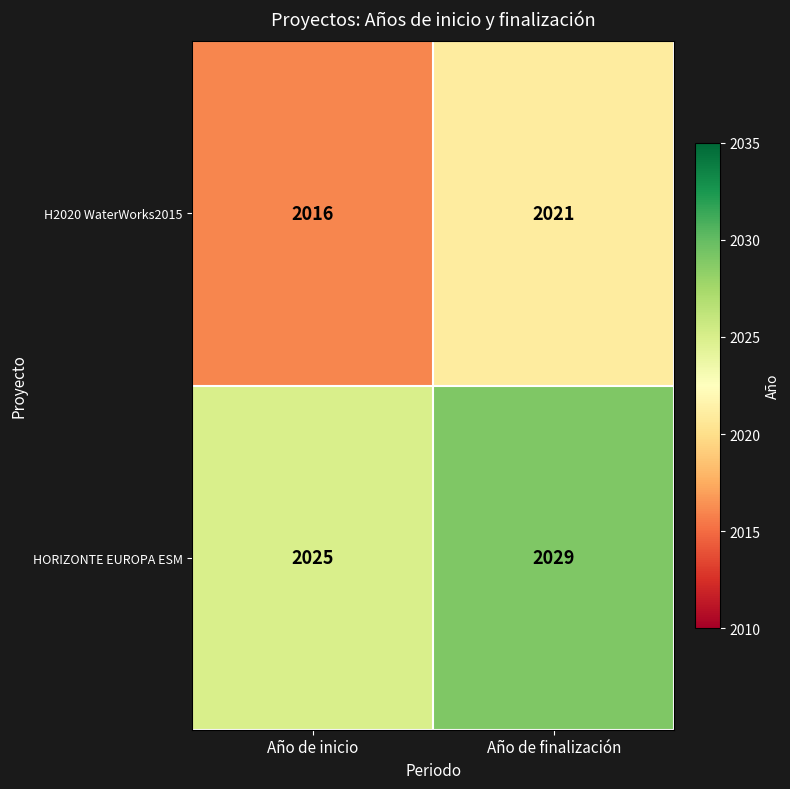

What is the sum of all HORIZONTE EUROPA ESM values?

4054